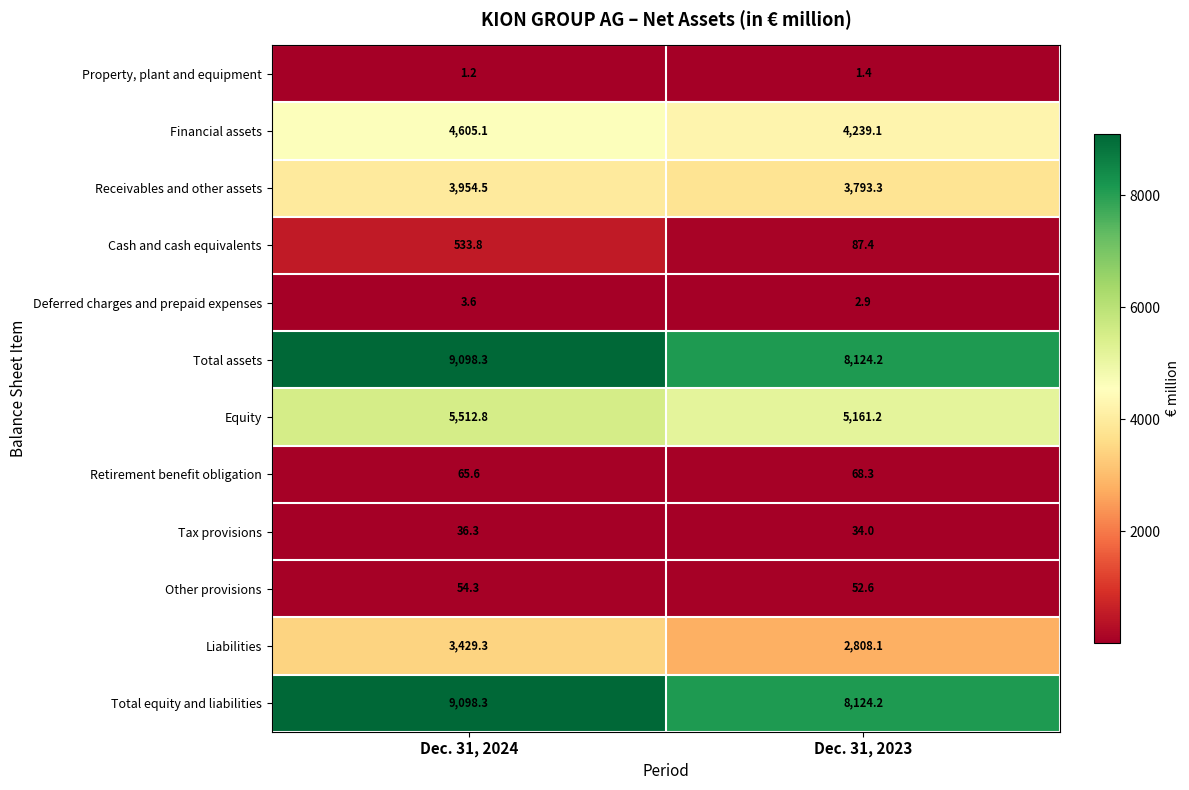

Reading right to left, extract all data points from this chart.

Property, plant and equipment: 1.4	1.2
Financial assets: 4239.1	4605.1
Receivables and other assets: 3793.3	3954.5
Cash and cash equivalents: 87.4	533.8
Deferred charges and prepaid expenses: 2.9	3.6
Total assets: 8124.2	9098.3
Equity: 5161.2	5512.8
Retirement benefit obligation: 68.3	65.6
Tax provisions: 34.0	36.3
Other provisions: 52.6	54.3
Liabilities: 2808.1	3429.3
Total equity and liabilities: 8124.2	9098.3